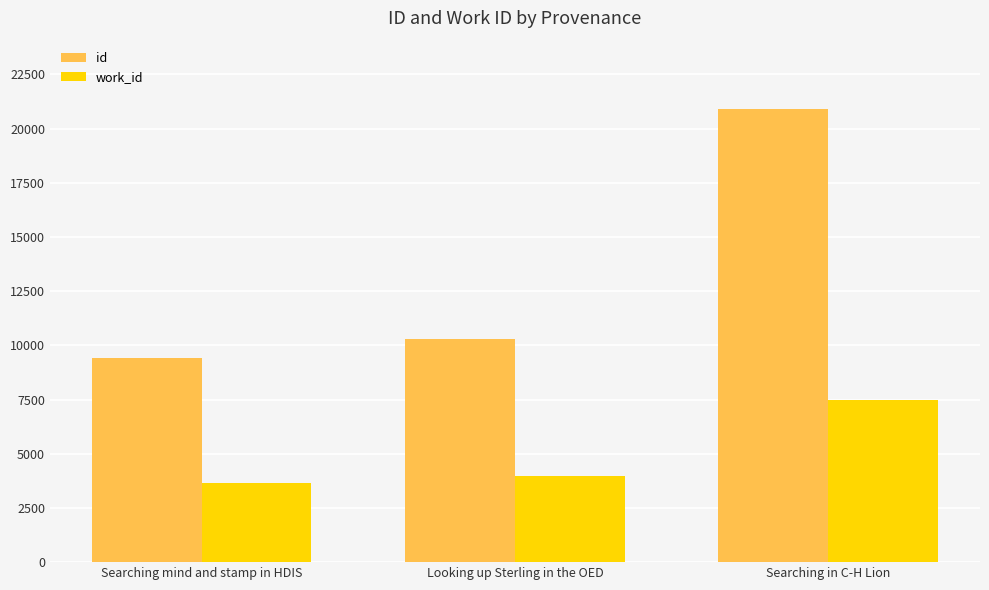

Rank the series by their maximum value, from highest to lowest.

id, work_id